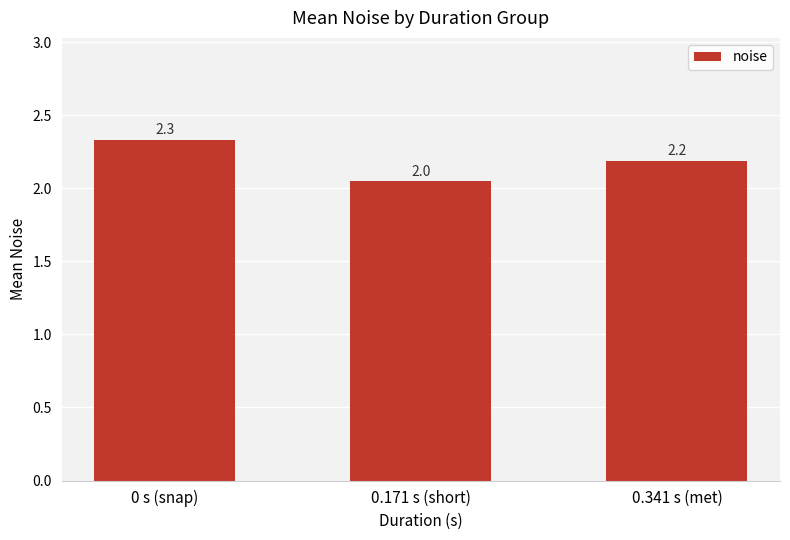

Count the number of data series in this chart.

1